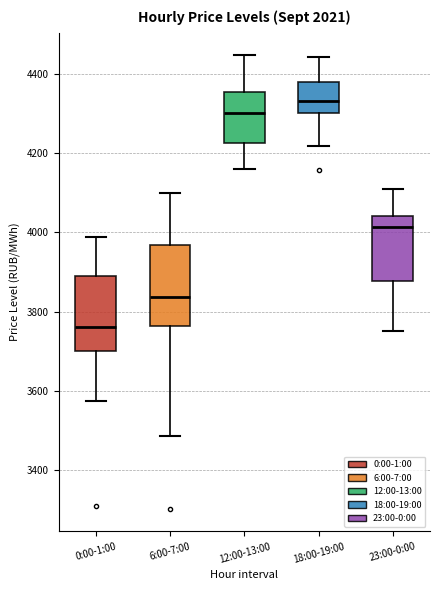

Where is the upper edge of the box for 18:00-19:00 on the y-axis? The values are not printed on the chart, so give them approximately, as read against the axis.

4380